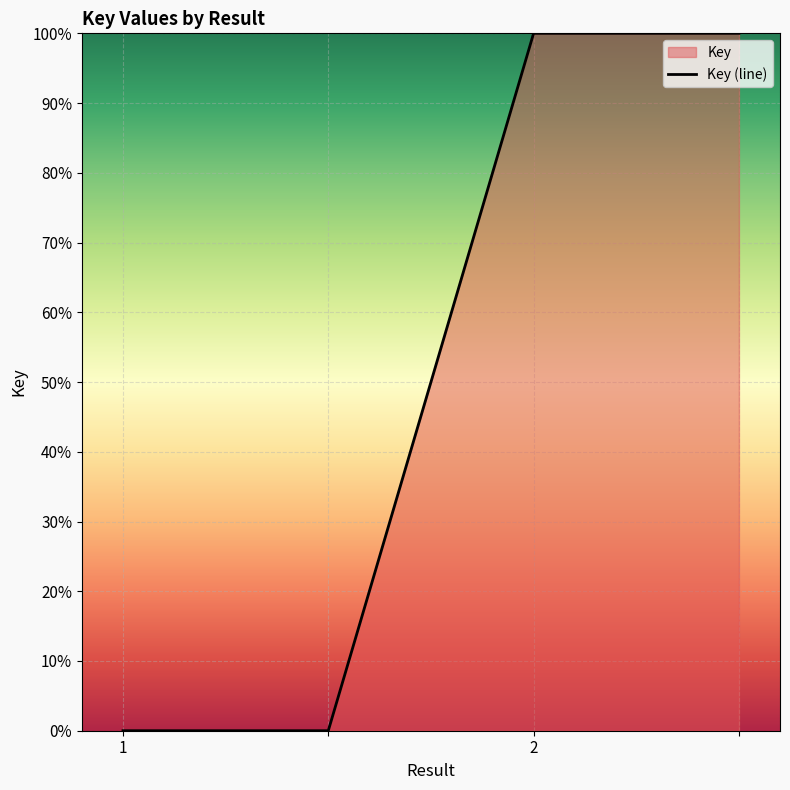

How many values are between 0 and 100?

4